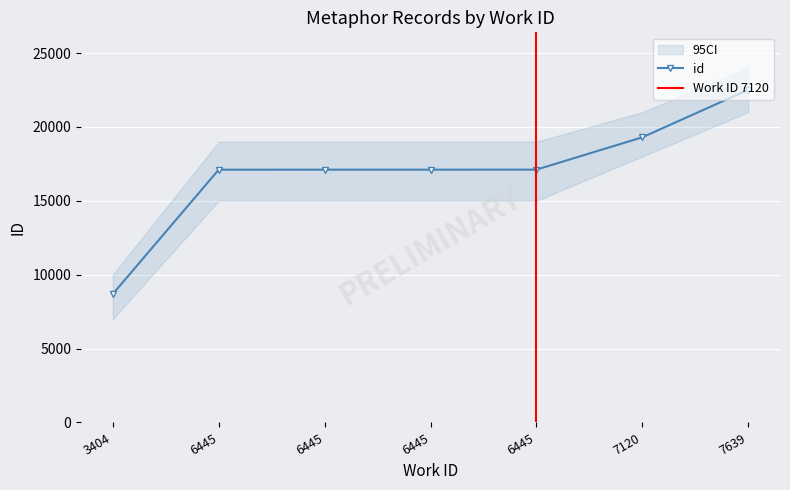

The value at 6445 is 6119. True or false?

False